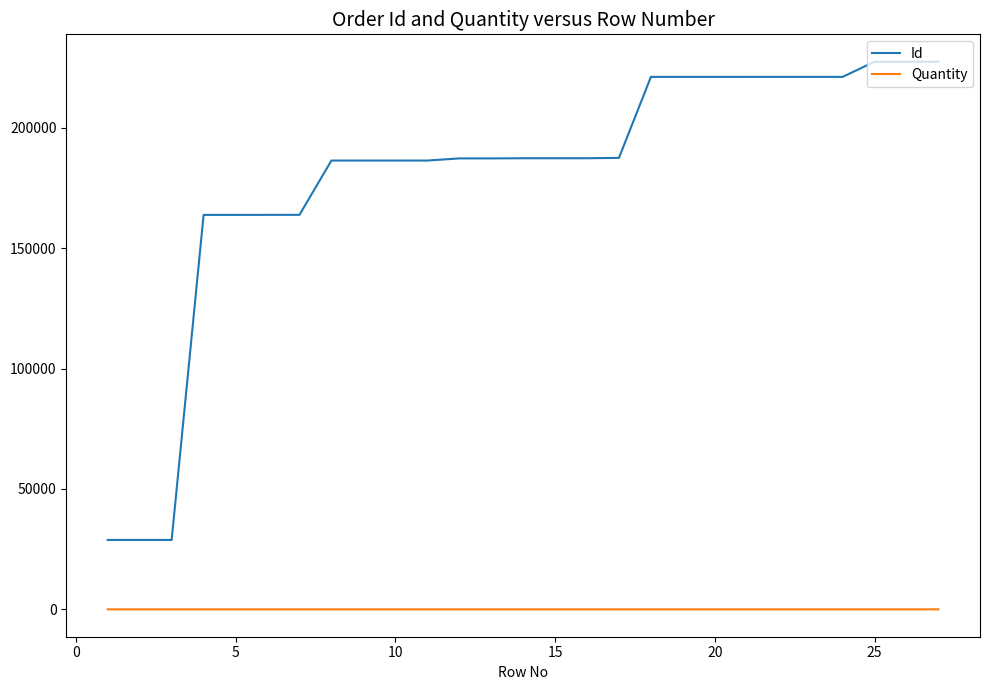

Does the chart have visible grid lines?

No